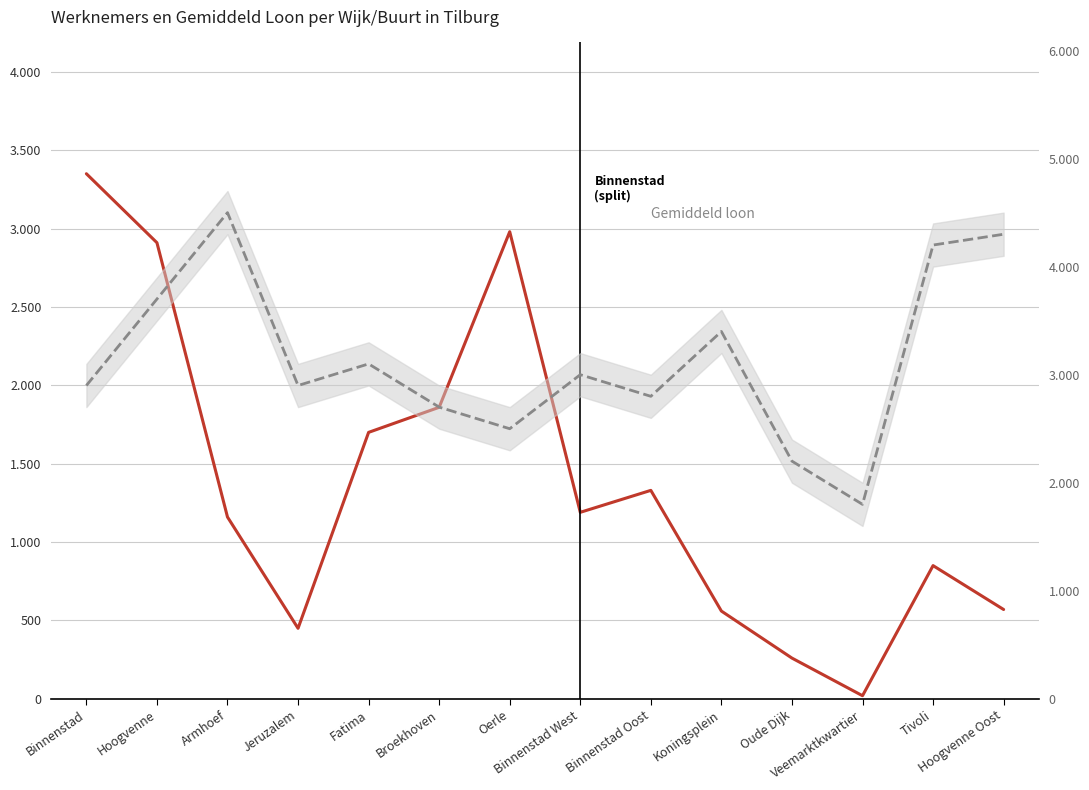

At how many categories does at least one series exceed 1116?

14